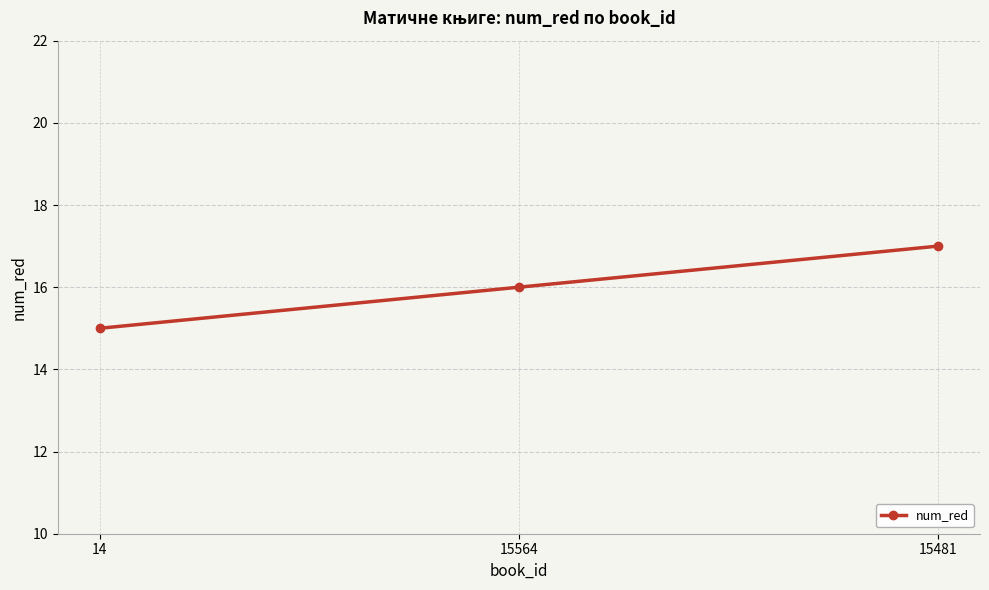

What is the difference between the maximum and minimum values?

2